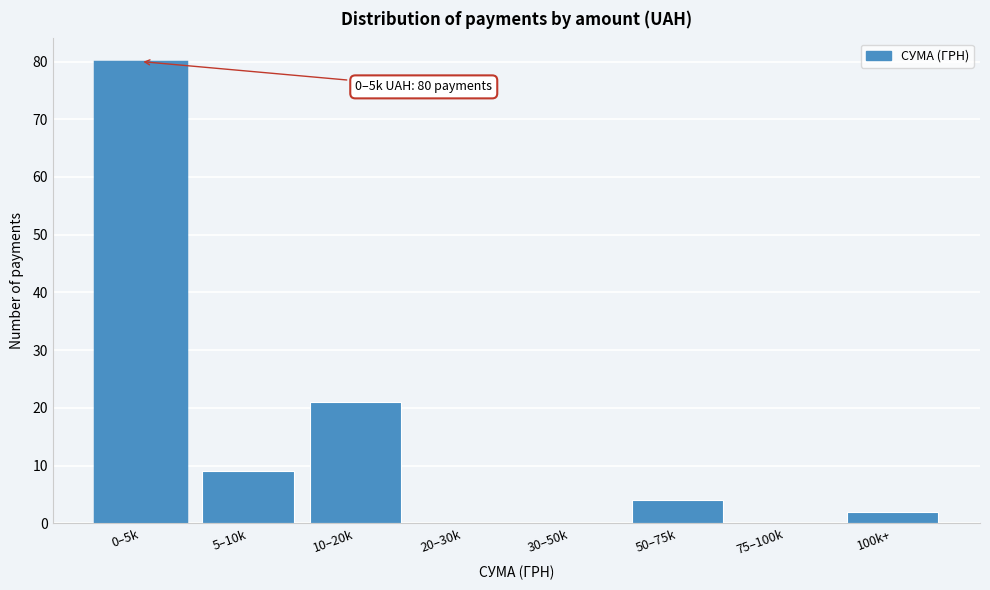

Reading left to right, what are all the values shown in this chart?

0–5k=80	5–10k=9	10–20k=21	20–30k=0	30–50k=0	50–75k=4	75–100k=0	100k+=2